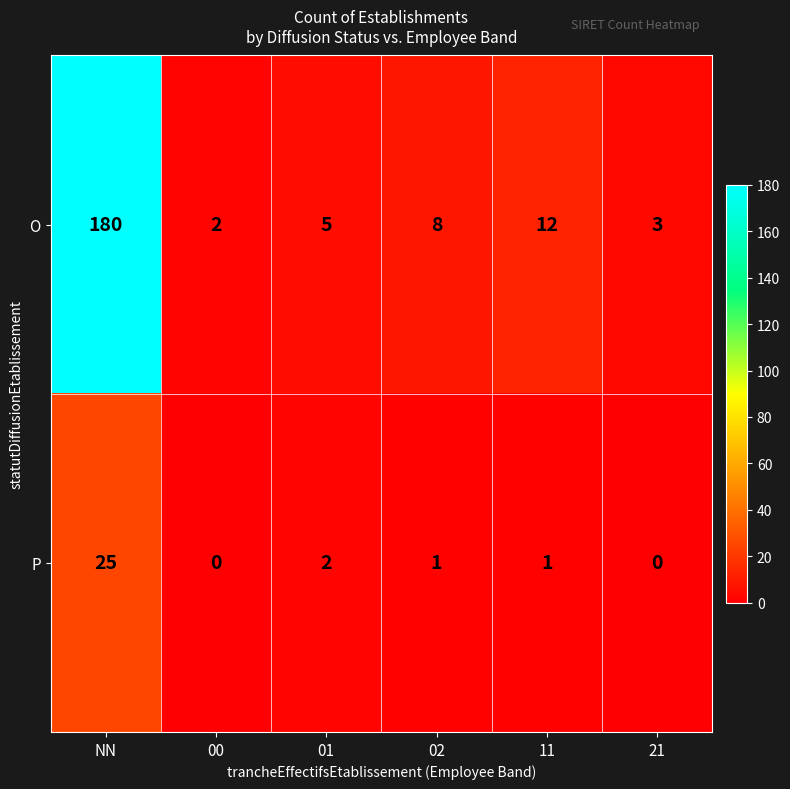

Which series has the widest spread of values?

O